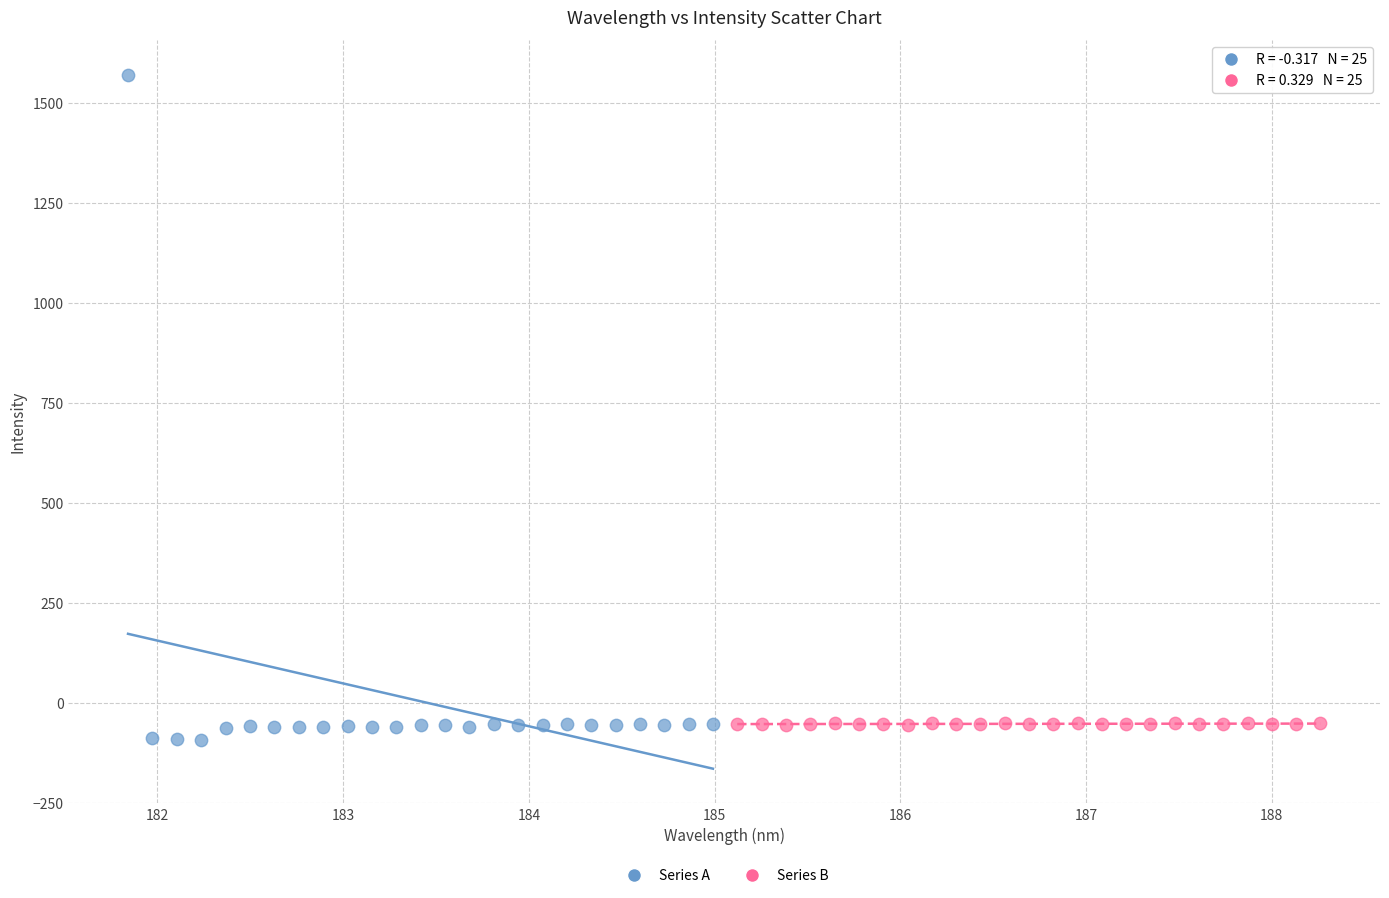

Which series has the widest spread of Y values?

Series A